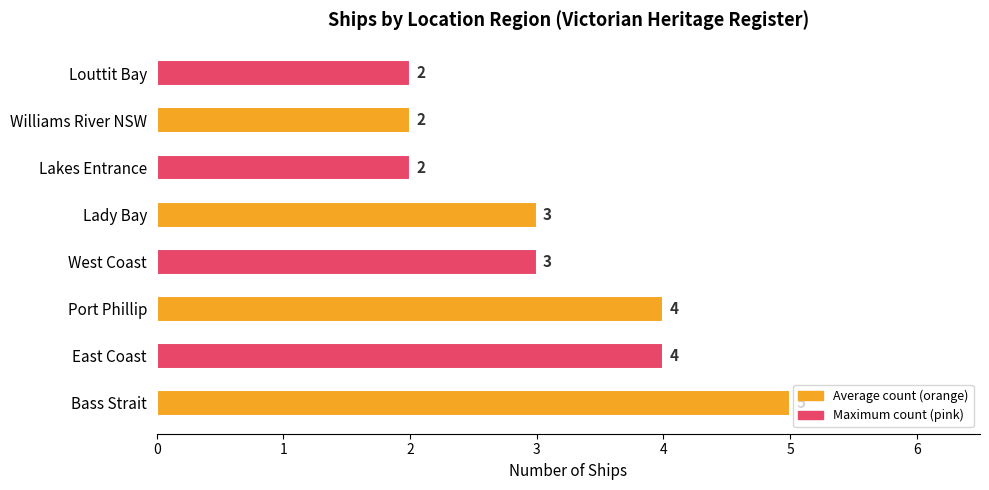

What is the difference between the maximum and minimum values?

3